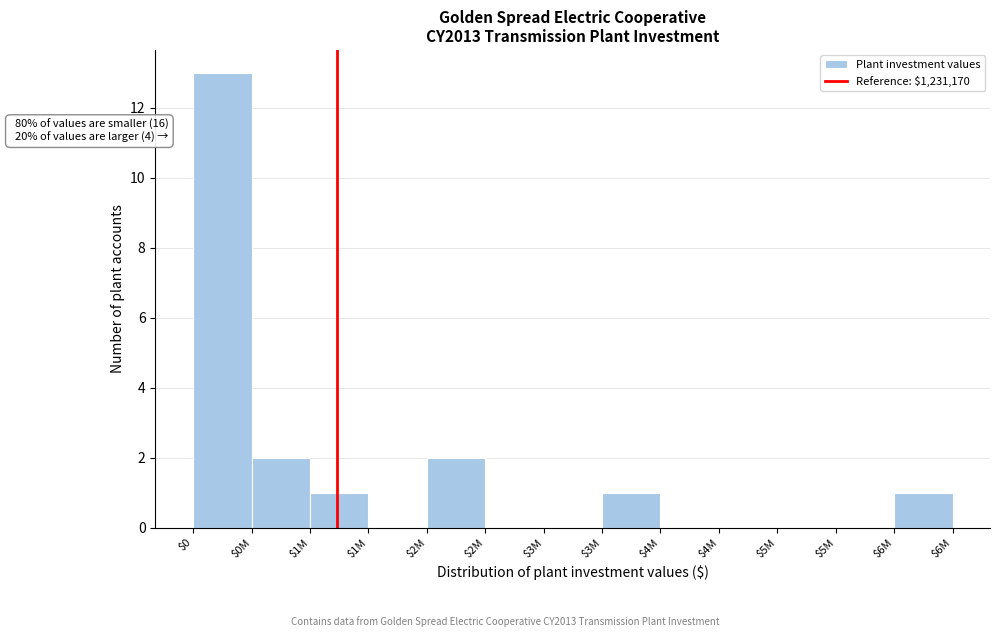

Count the number of data series in this chart.

1